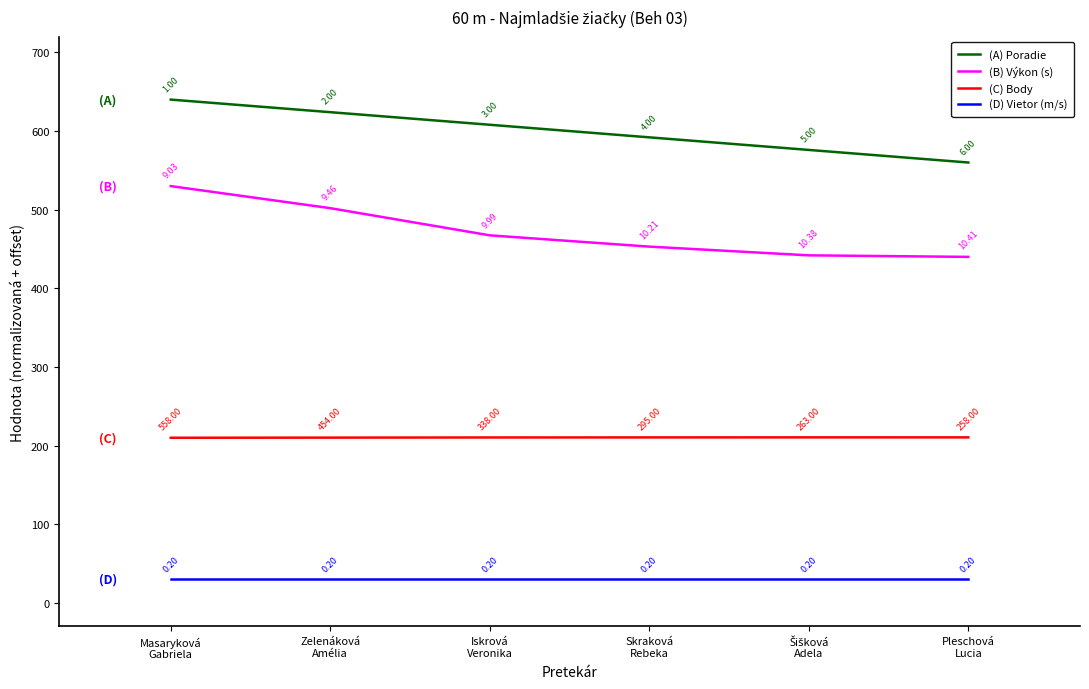

Does the chart have visible grid lines?

No